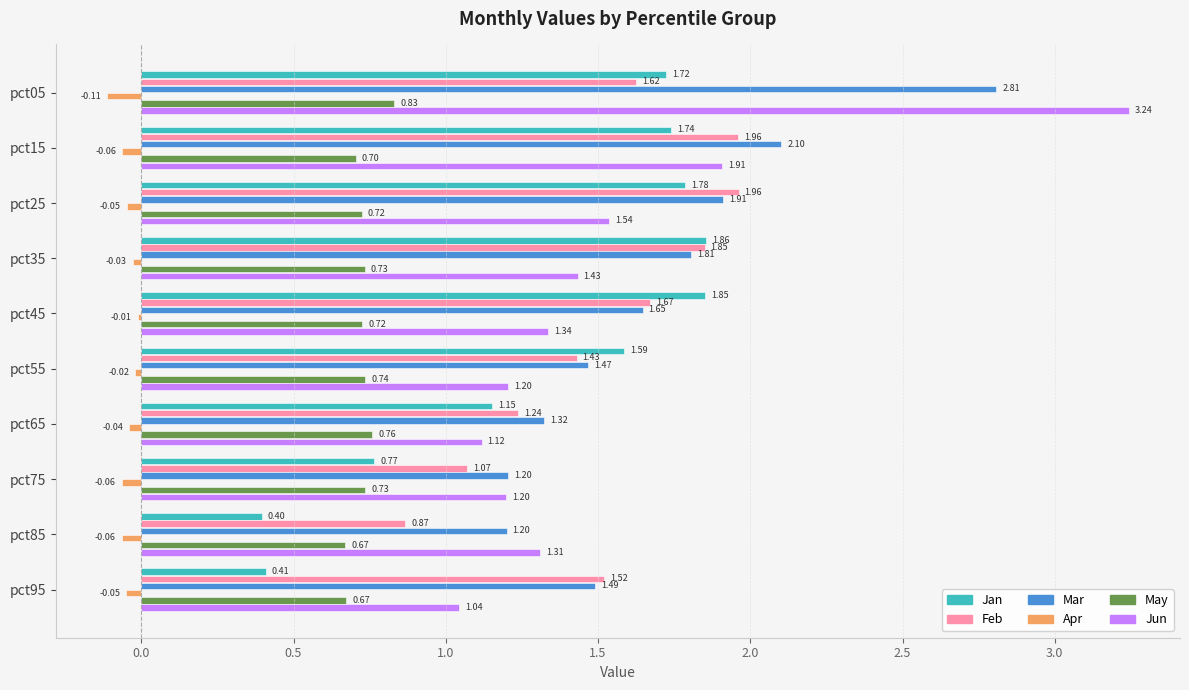

List the series in order of their peak value, lowest first.

Apr, May, Jan, Feb, Mar, Jun